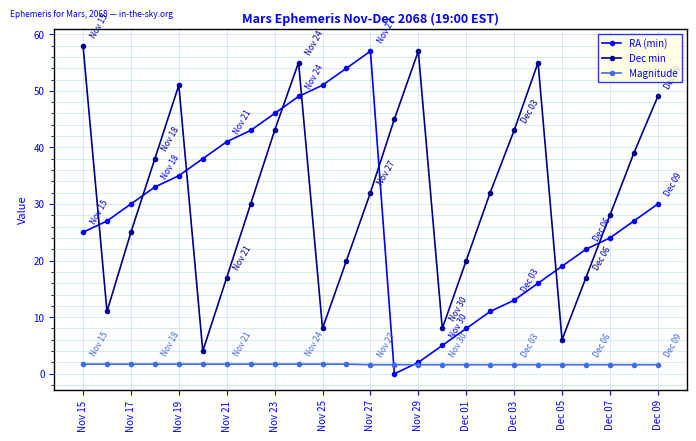

True or false: Magnitude and Dec min cross at least once.

False